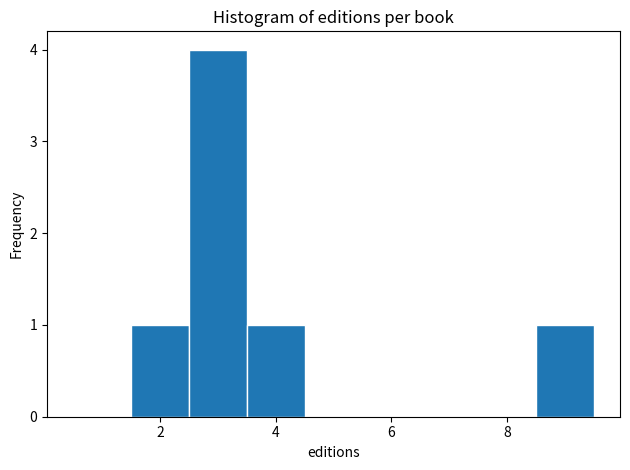

How tall is the bar that spans 1.5 to 2.5 on the x-axis? Neither the bar edges nor the heights are printed on the chart, so give them approximately, as read against the axes.

1